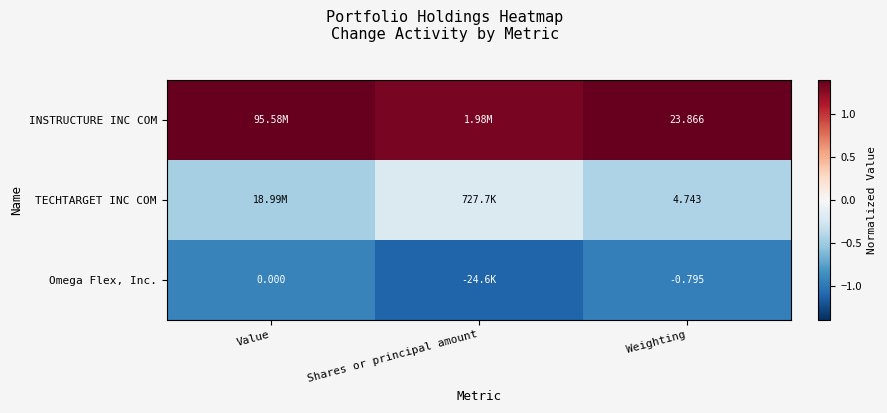

List the series in order of their overall mean, lowest first.

Omega Flex, Inc., TECHTARGET INC COM, INSTRUCTURE INC COM